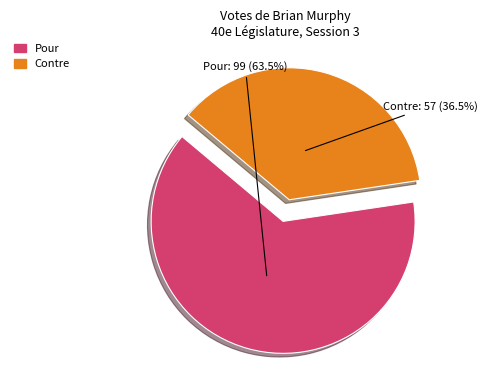

Count the number of slices in the pie.

2